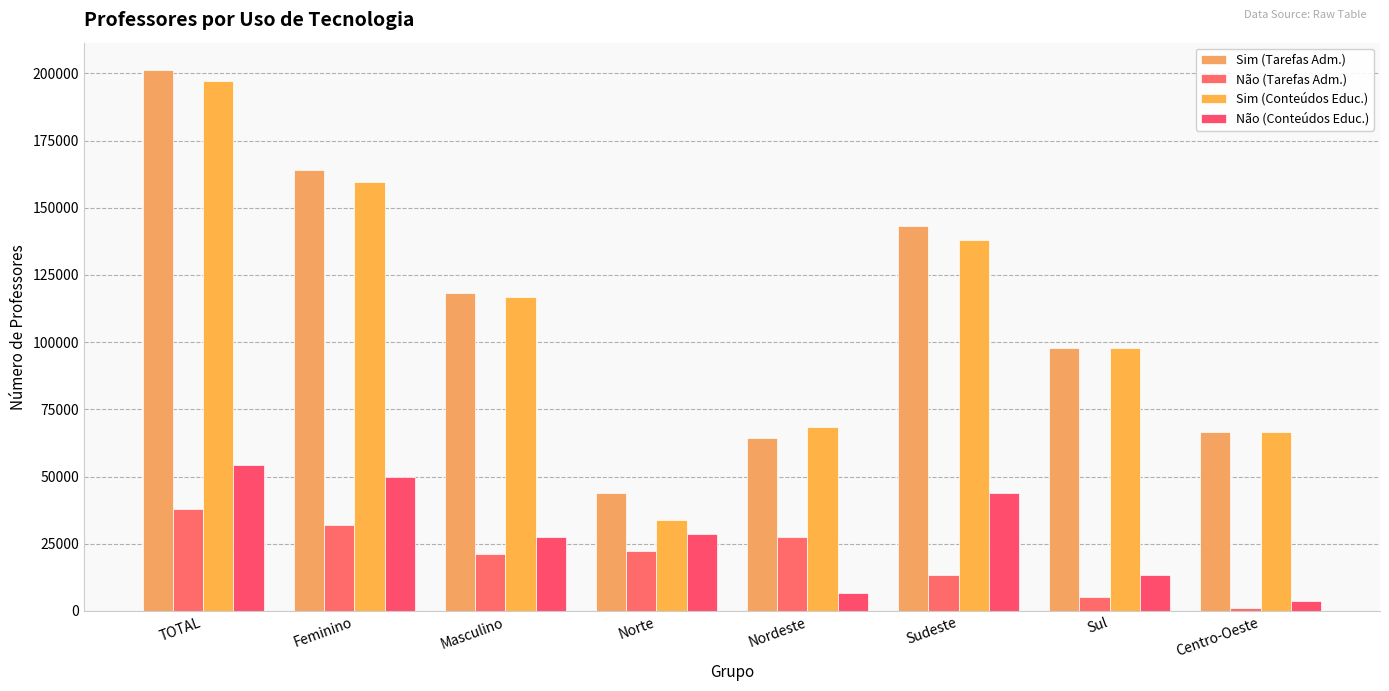

True or false: Sim (Tarefas Adm.) has a value of 263459 at TOTAL.

False